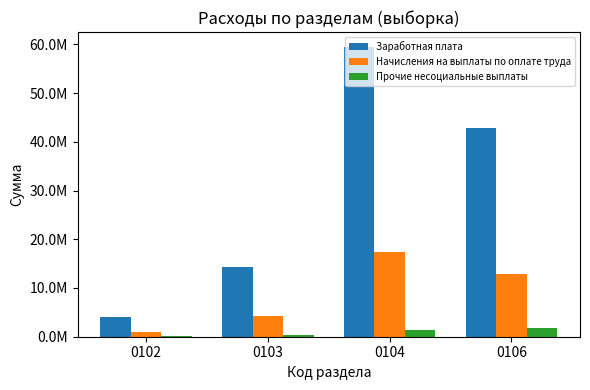

List the series in order of their peak value, lowest first.

Прочие несоциальные выплаты, Начисления на выплаты по оплате труда, Заработная плата